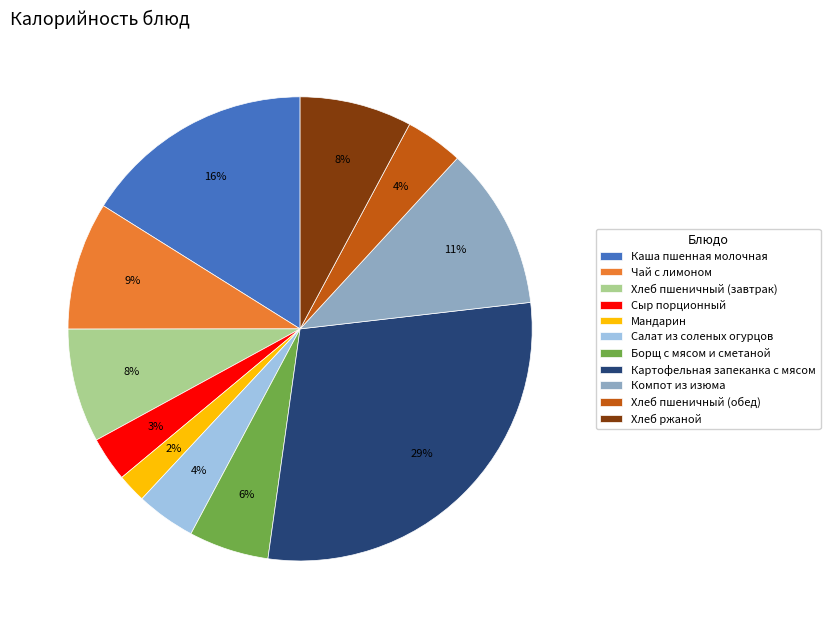

Do Хлеб пшеничный (обед) and Салат из соленых огурцов together represent more than half of the pie?

No